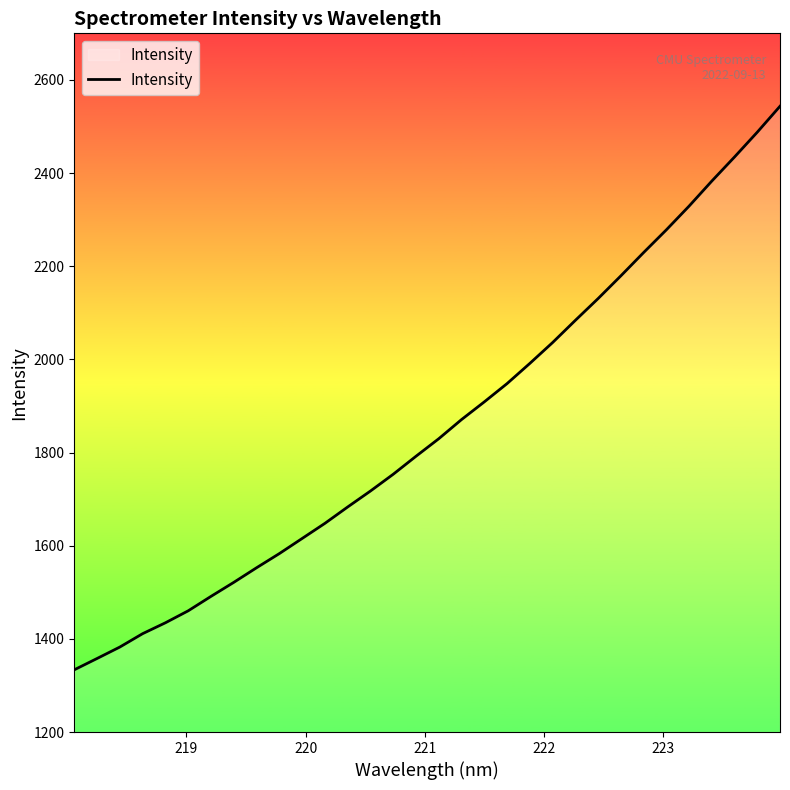

What is the greatest value displayed?

2543.5